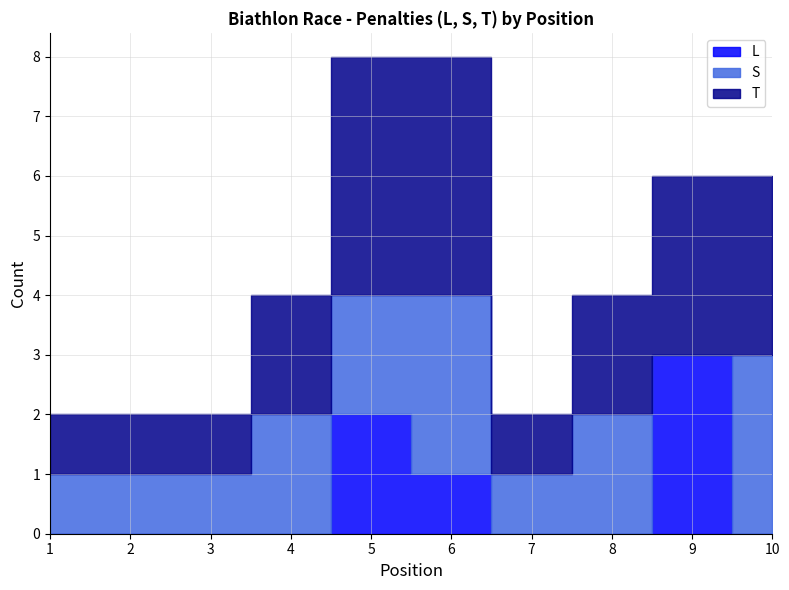

What is the total value across all series at 10?

6